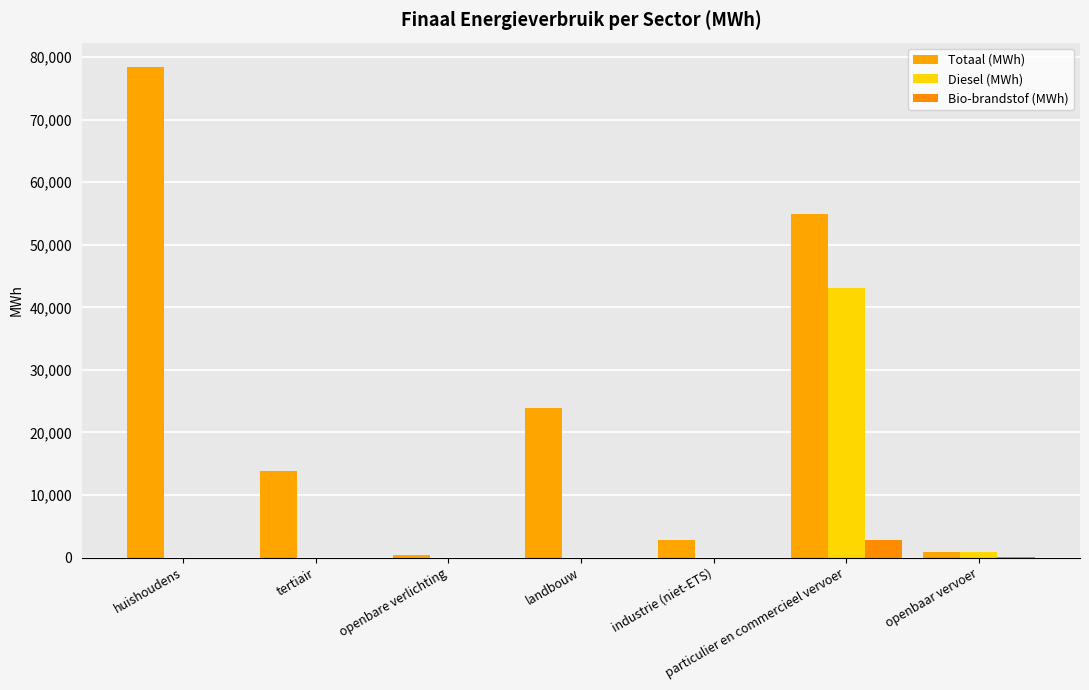

What is the spread (max minus min) of values at landbouw?

23918.0